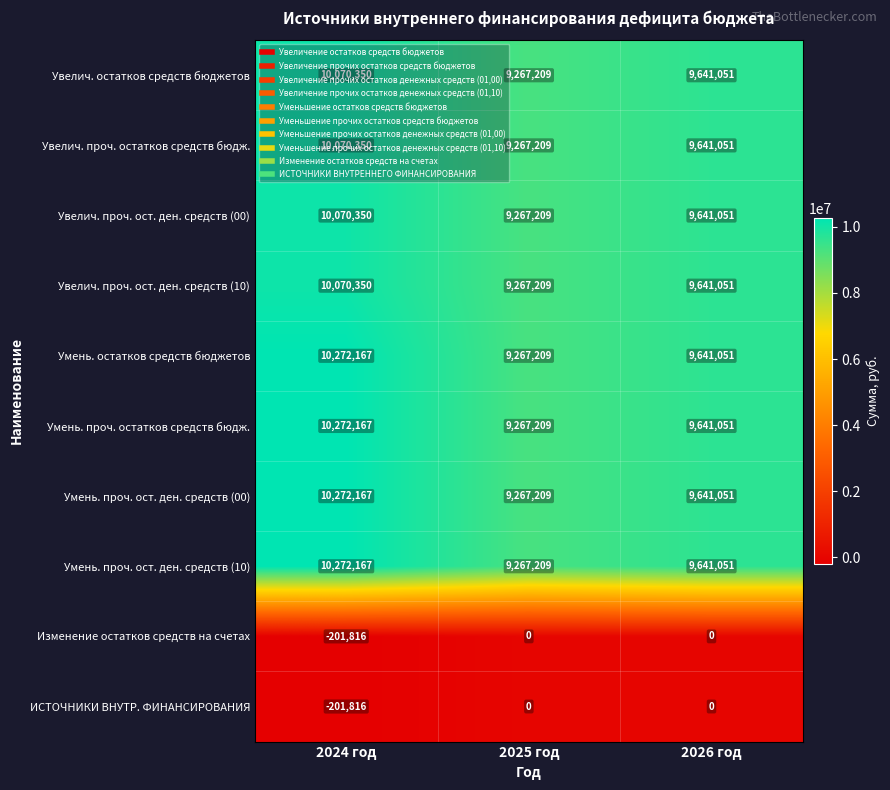

Is it true that Увелич. проч. ост. ден. средств (00) equals 9267209 at 2025 год?

True